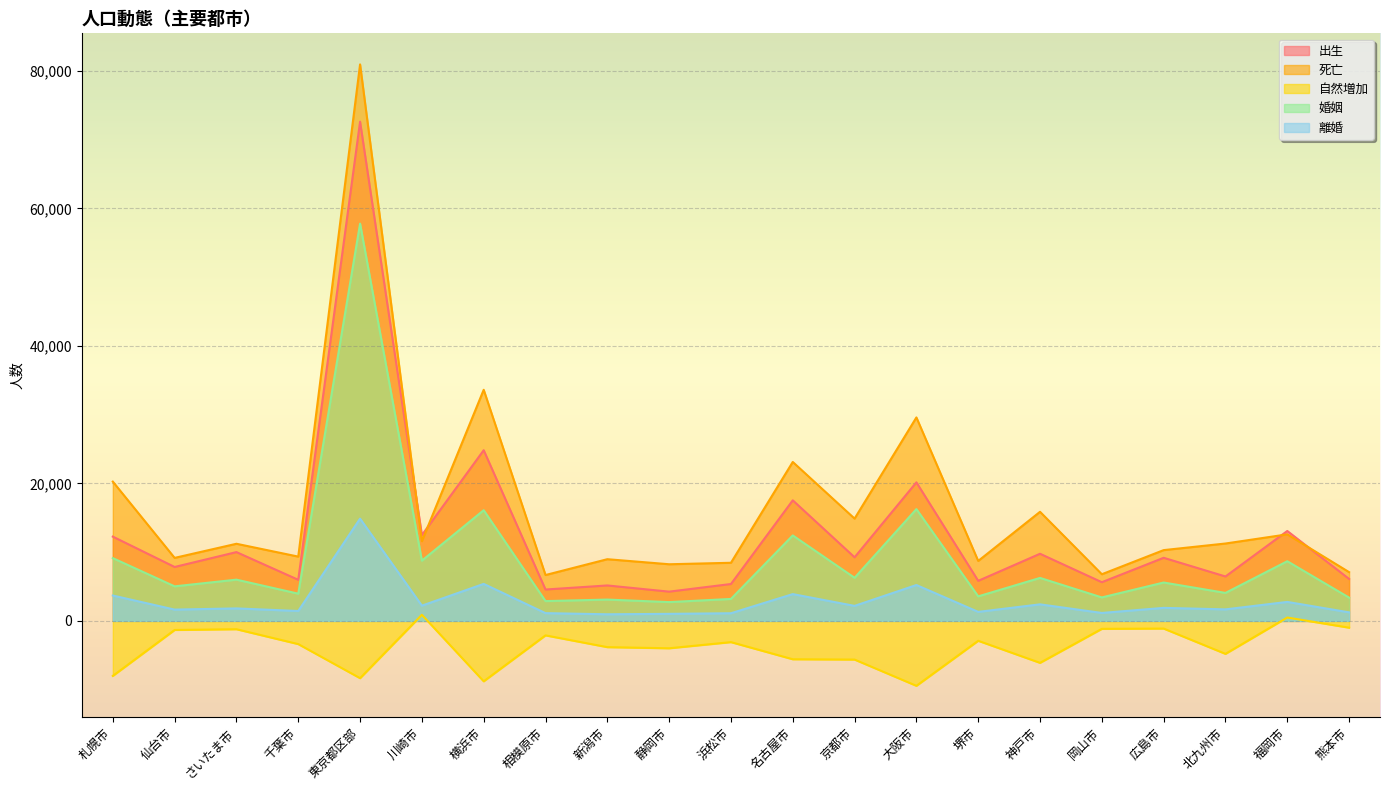

The value of 婚姻 at 浜松市 is 1805. True or false?

False